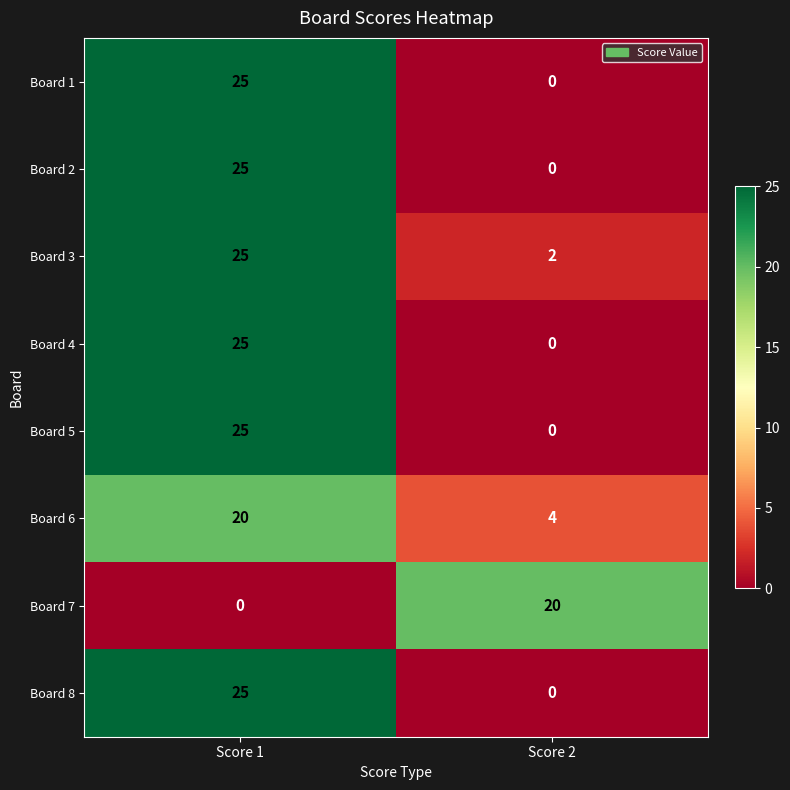

What is the approximate value of Board 8 at Score 1?

25